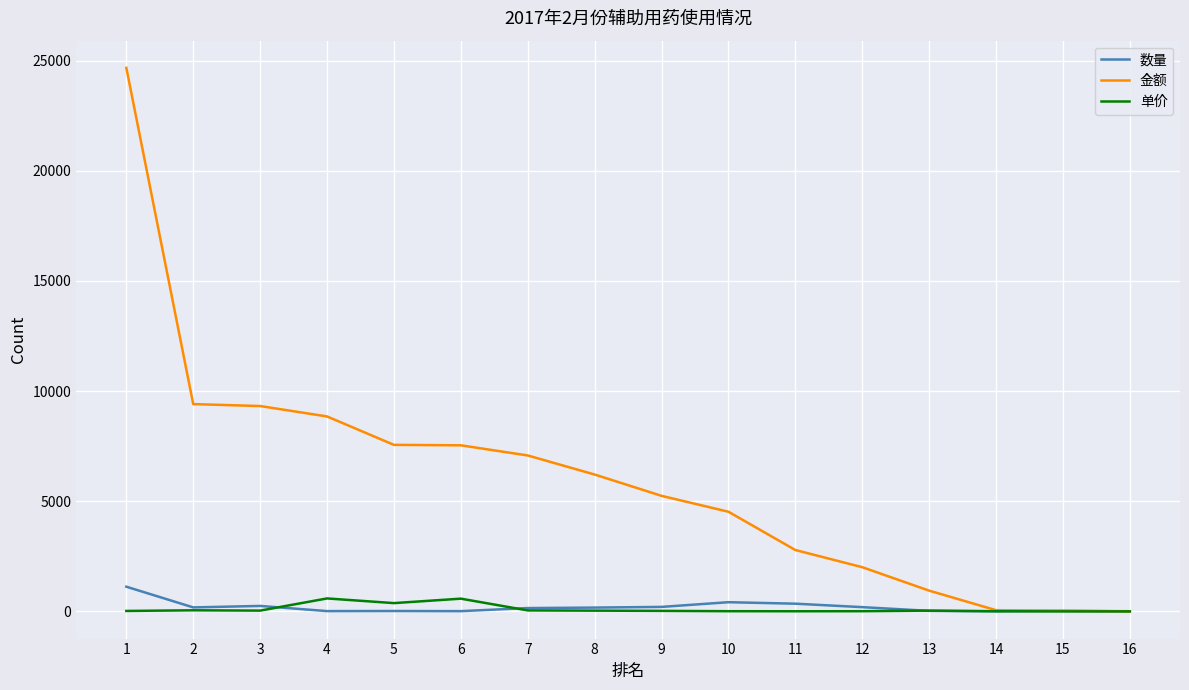

What is the maximum value shown in the chart?

24672.3